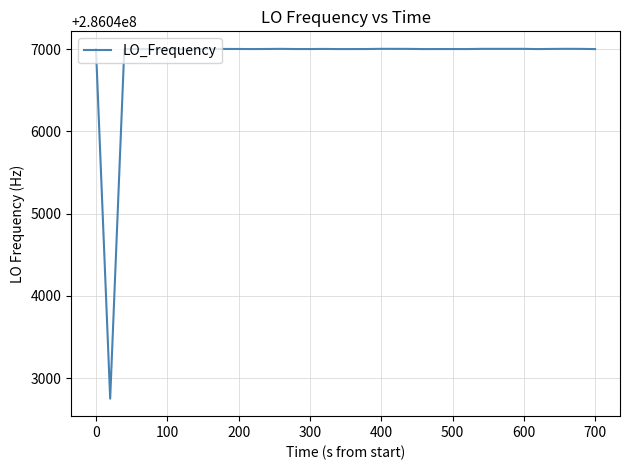

What is the maximum value shown in the chart?

286047002.8